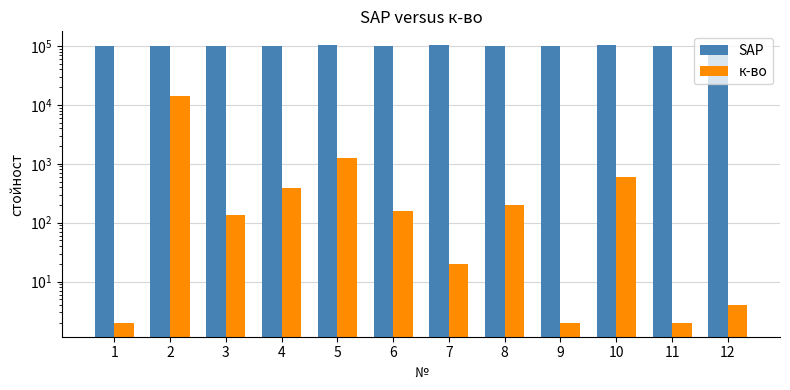

List the labels in order of SAP value, smallest first.

2, 3, 1, 11, 4, 6, 8, 9, 5, 7, 10, 12